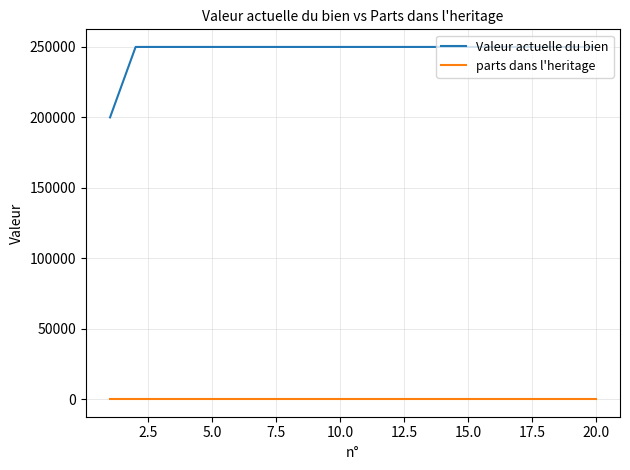

True or false: parts dans l'heritage and Valeur actuelle du bien cross at least once.

False